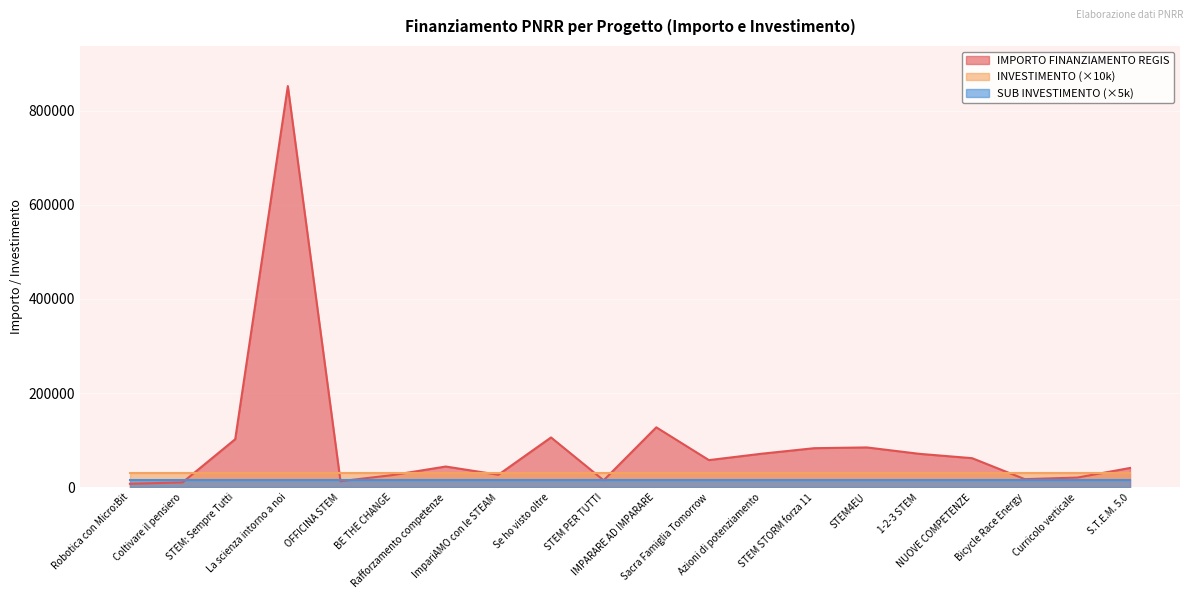

The INVESTIMENTO series shows 3.1 at Robotica con Micro:Bit. True or false?

True